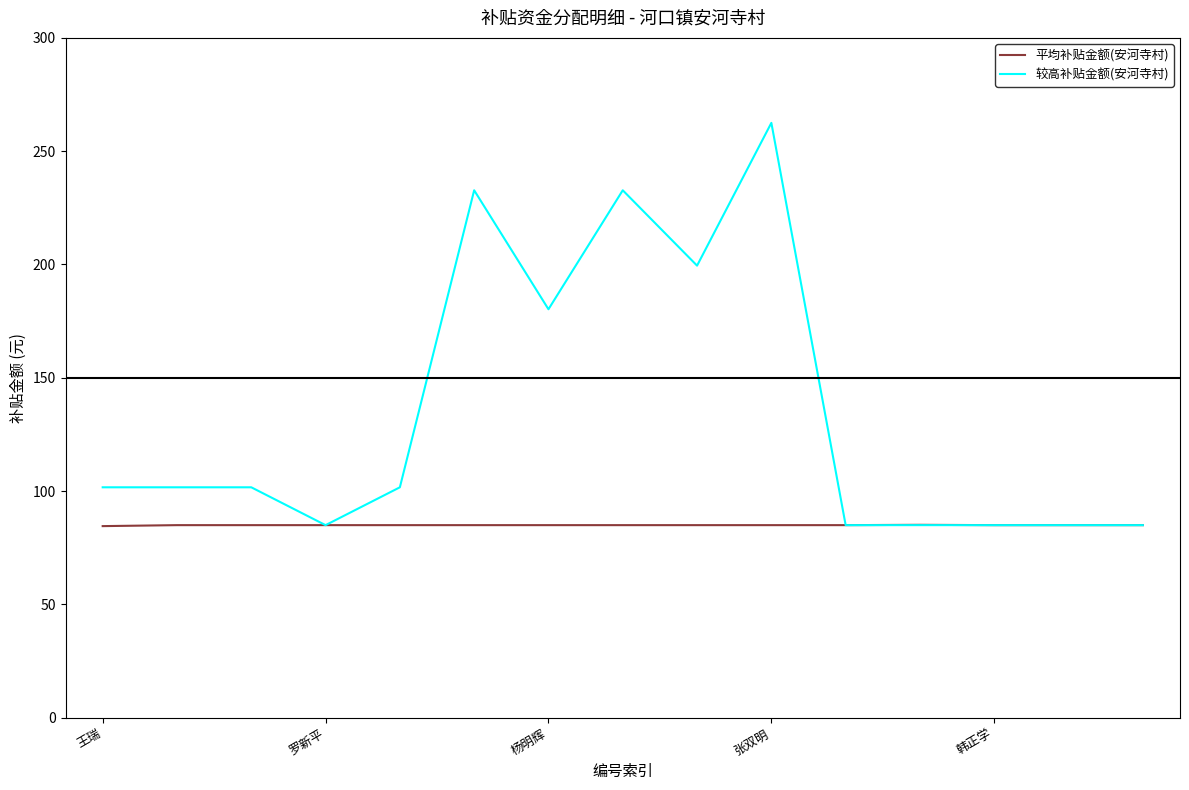

What is the highest value of the 较高补贴金额(安河寺村) series?

262.5